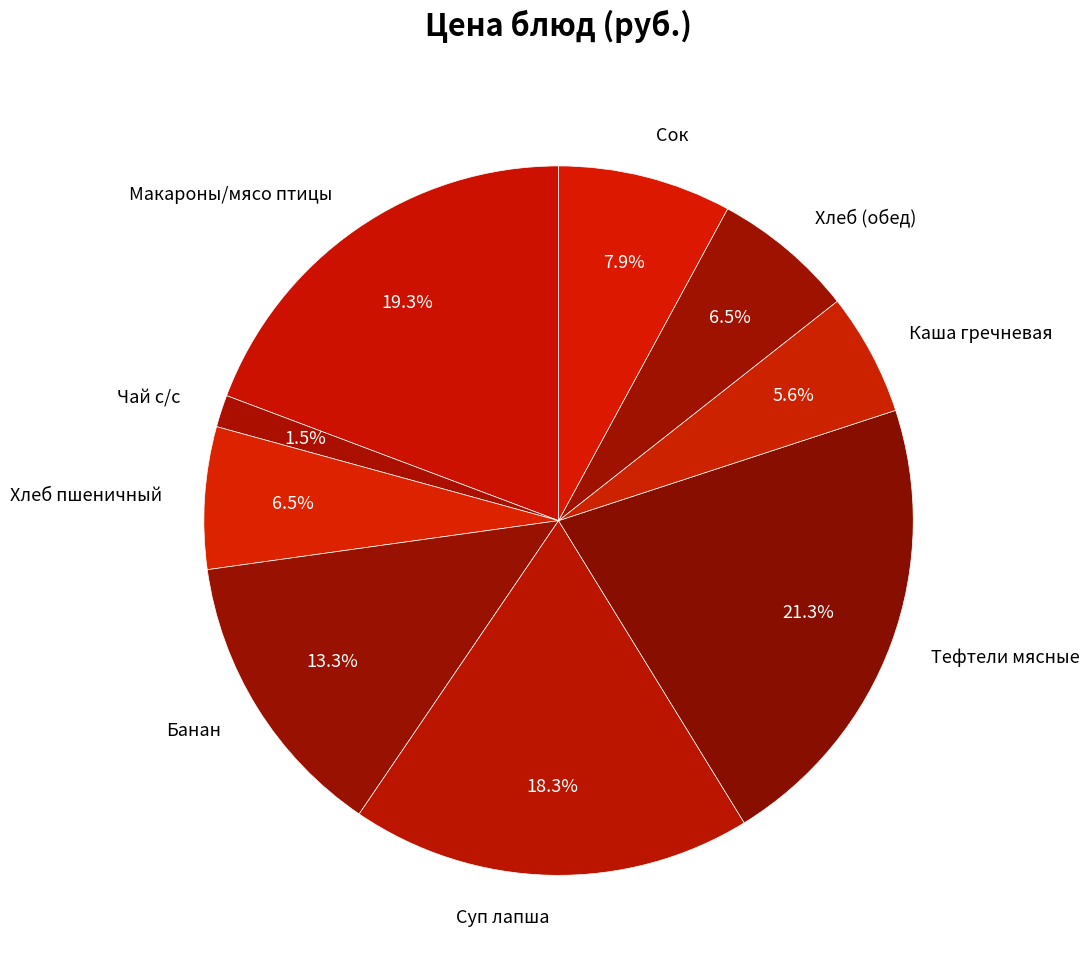

Between Макароны/мясо птицы and Тефтели мясные, which is larger?

Тефтели мясные